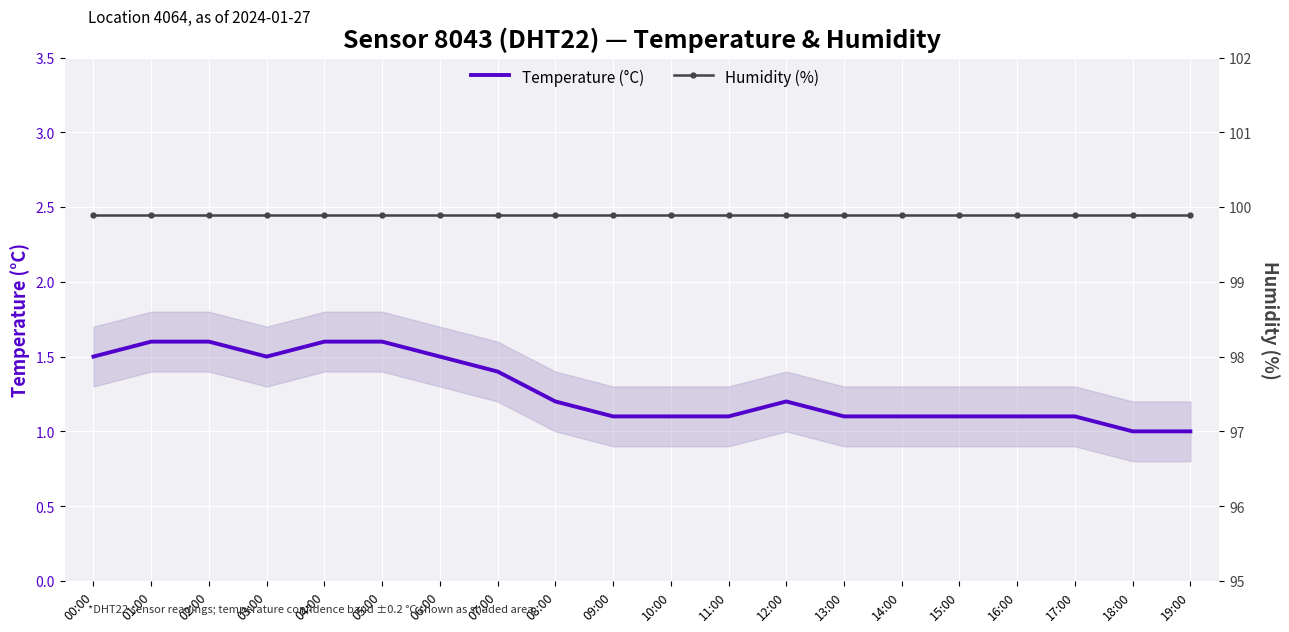

List the series in order of their overall mean, highest first.

Humidity (%), Temperature (°C)